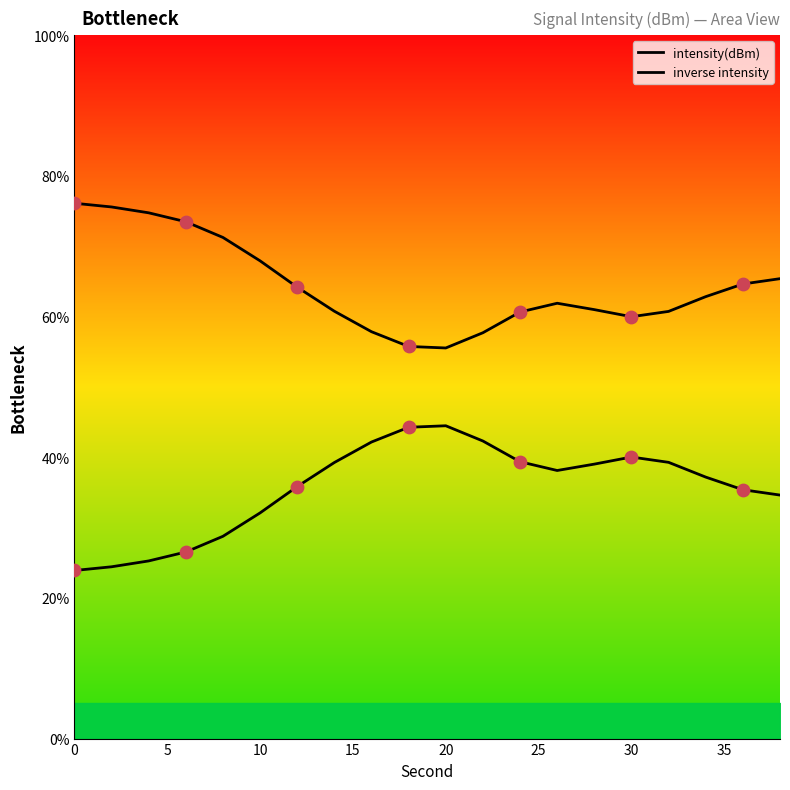

Is the value of intensity(dBm) at 15 greater than the value of inverse intensity at 11?

Yes